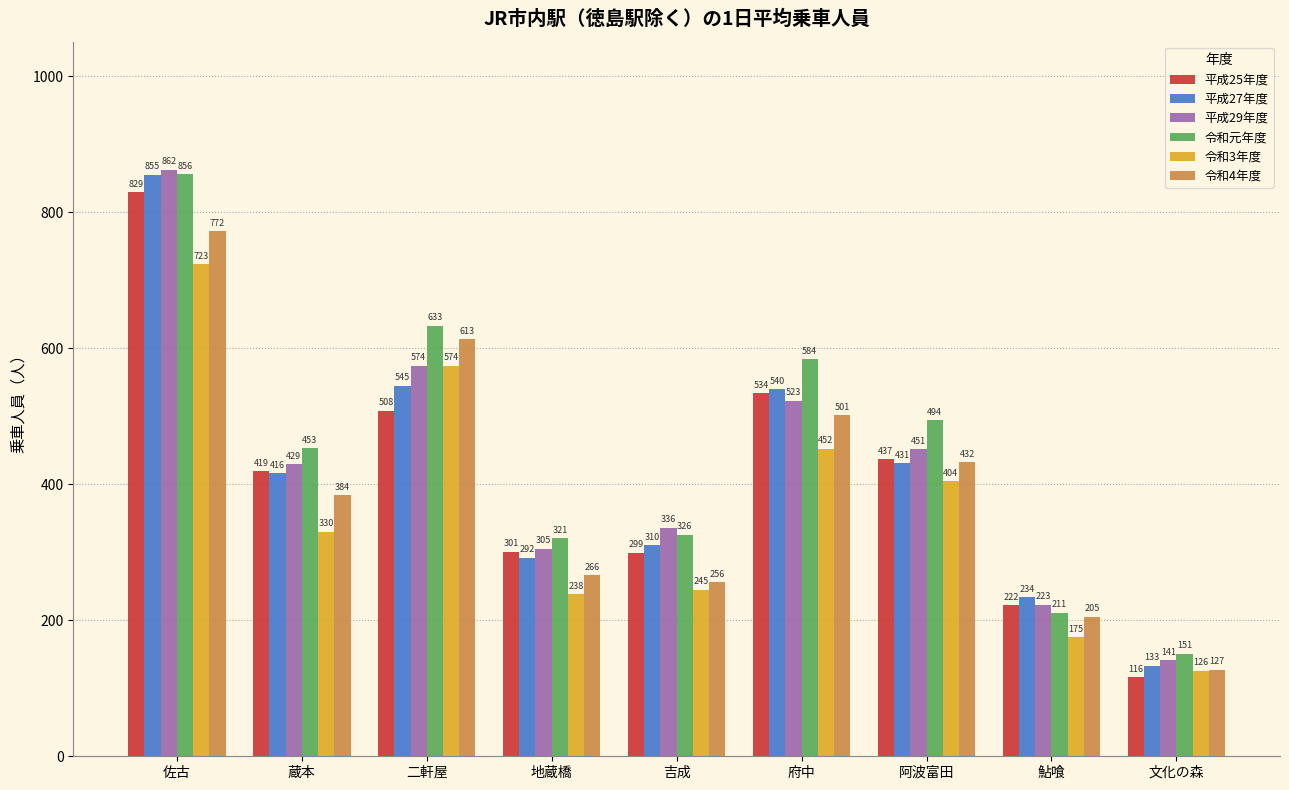

Reading right to left, list all the values displayed in this chart.

平成25年度: 文化の森=116	鮎喰=222	阿波富田=437	府中=534	吉成=299	地蔵橋=301	二軒屋=508	蔵本=419	佐古=829
平成27年度: 文化の森=133	鮎喰=234	阿波富田=431	府中=540	吉成=310	地蔵橋=292	二軒屋=545	蔵本=416	佐古=855
平成29年度: 文化の森=141	鮎喰=223	阿波富田=451	府中=523	吉成=336	地蔵橋=305	二軒屋=574	蔵本=429	佐古=862
令和元年度: 文化の森=151	鮎喰=211	阿波富田=494	府中=584	吉成=326	地蔵橋=321	二軒屋=633	蔵本=453	佐古=856
令和3年度: 文化の森=126	鮎喰=175	阿波富田=404	府中=452	吉成=245	地蔵橋=238	二軒屋=574	蔵本=330	佐古=723
令和4年度: 文化の森=127	鮎喰=205	阿波富田=432	府中=501	吉成=256	地蔵橋=266	二軒屋=613	蔵本=384	佐古=772